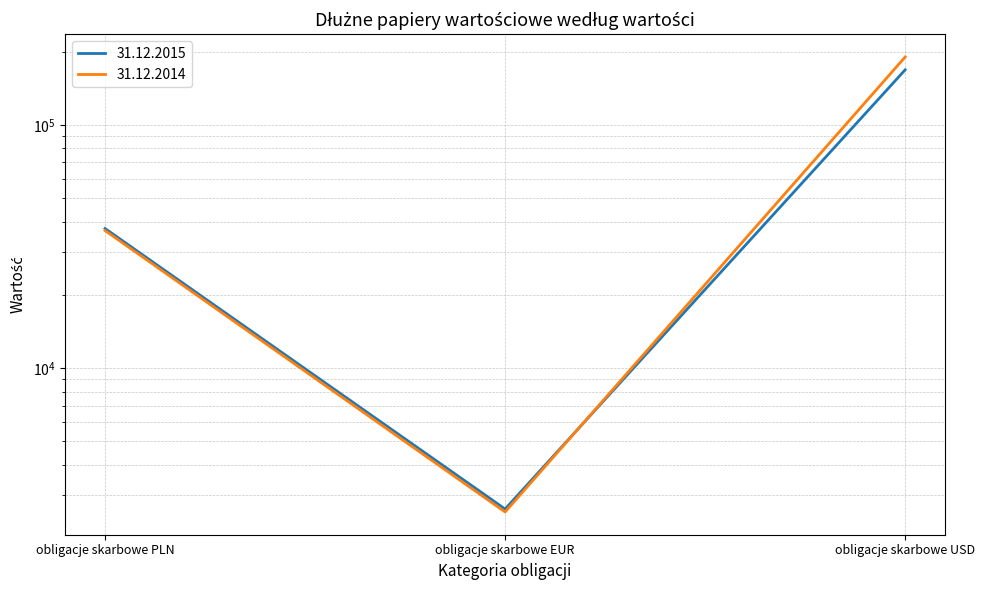

The 31.12.2015 series shows 14478 at obligacje skarbowe PLN. True or false?

False